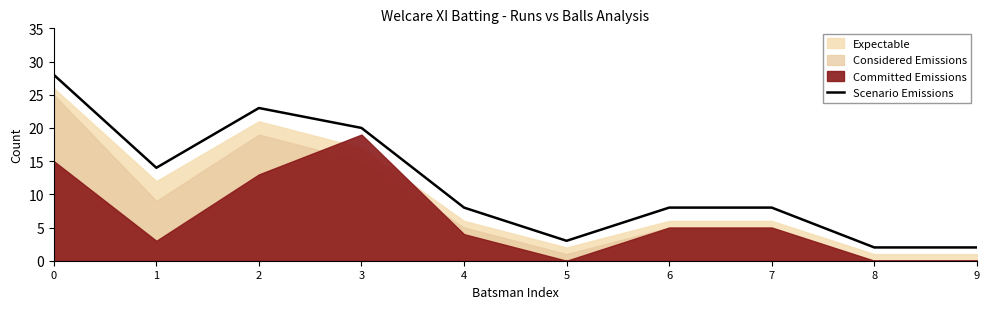

At which category does the data reach its first local valley?

1